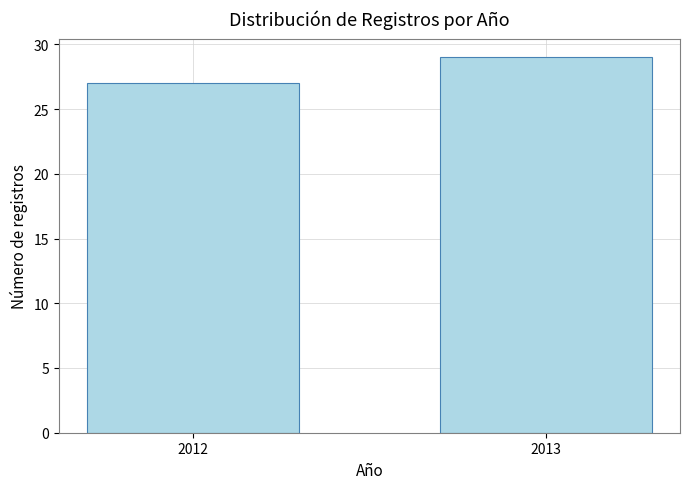

Reading right to left, transcribe all the data shown in this chart.

2013=29	2012=27